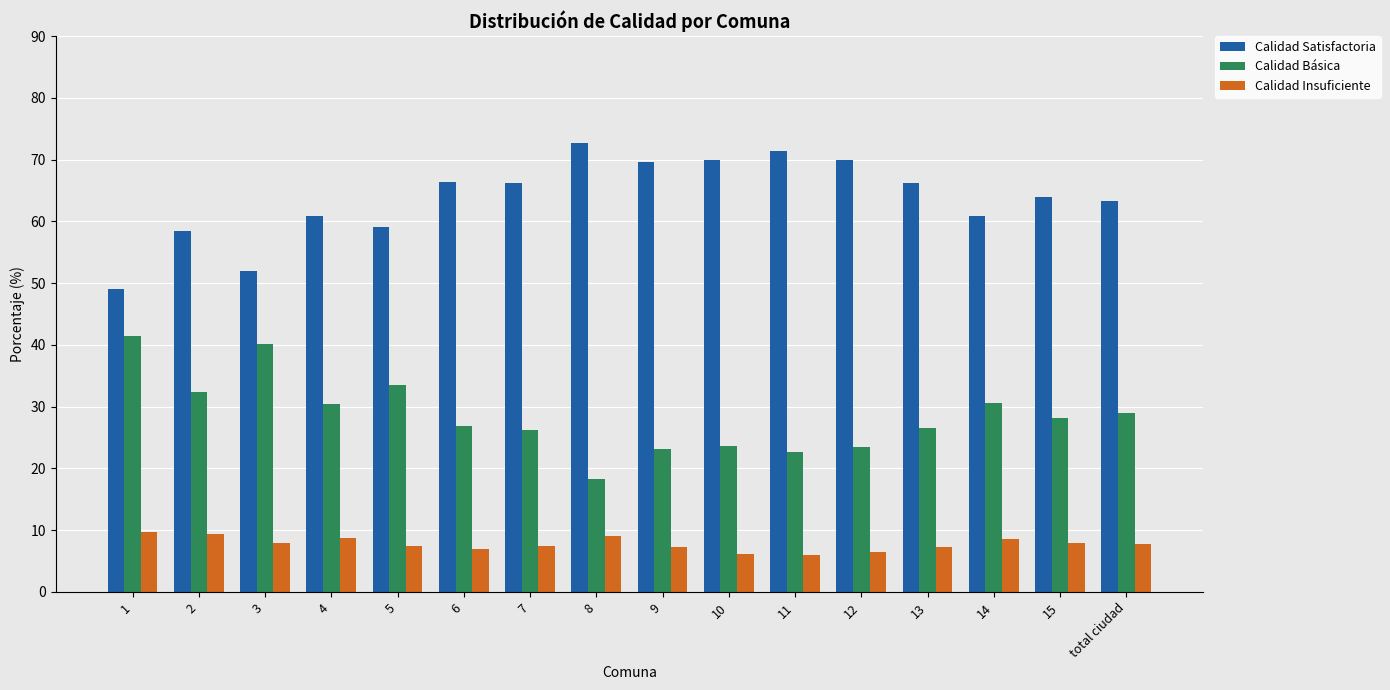

The Calidad Satisfactoria series shows 116.1 at 12. True or false?

False